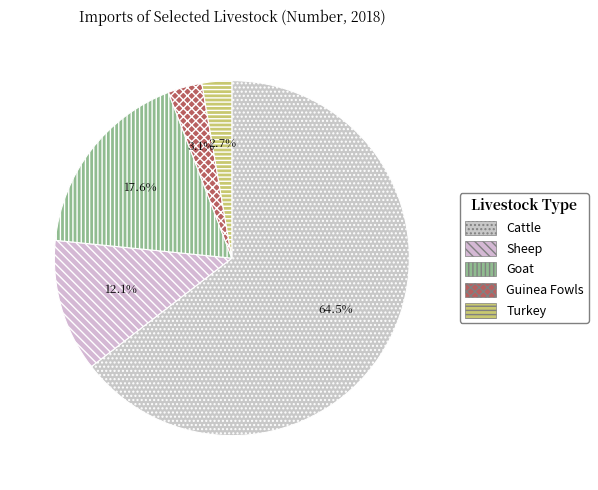

To the nearest percent, what is the average slice percentage?

20%